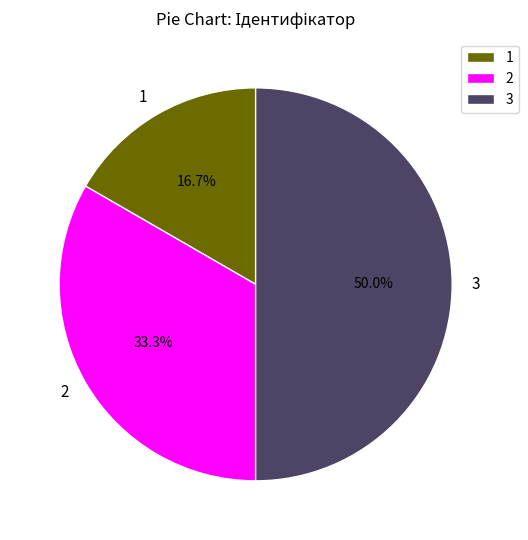

Approximately how many times larger is the value at 2 compared to 1?

2.0